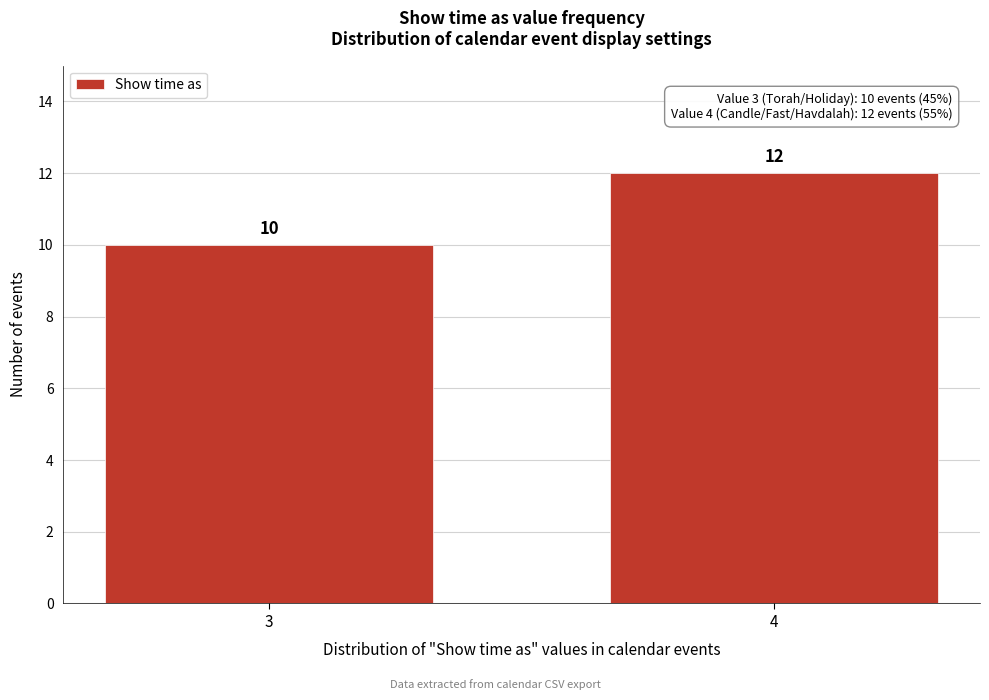

Reading left to right, what are all the values shown in this chart?

10	12